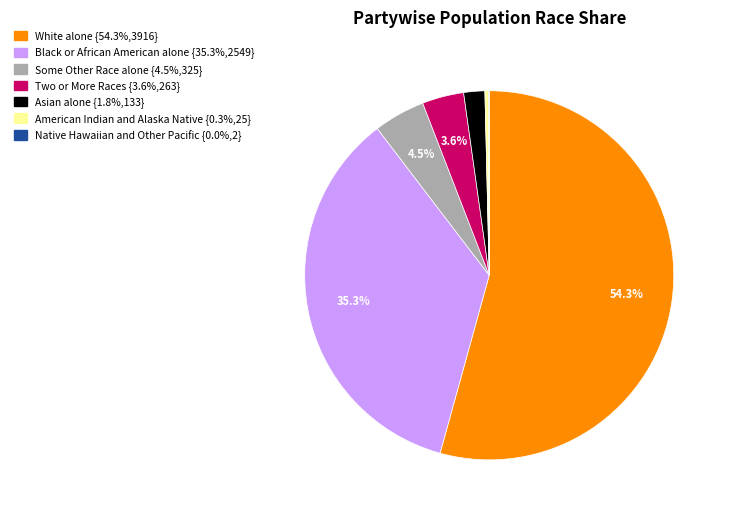

Does any single category account for the majority?

Yes